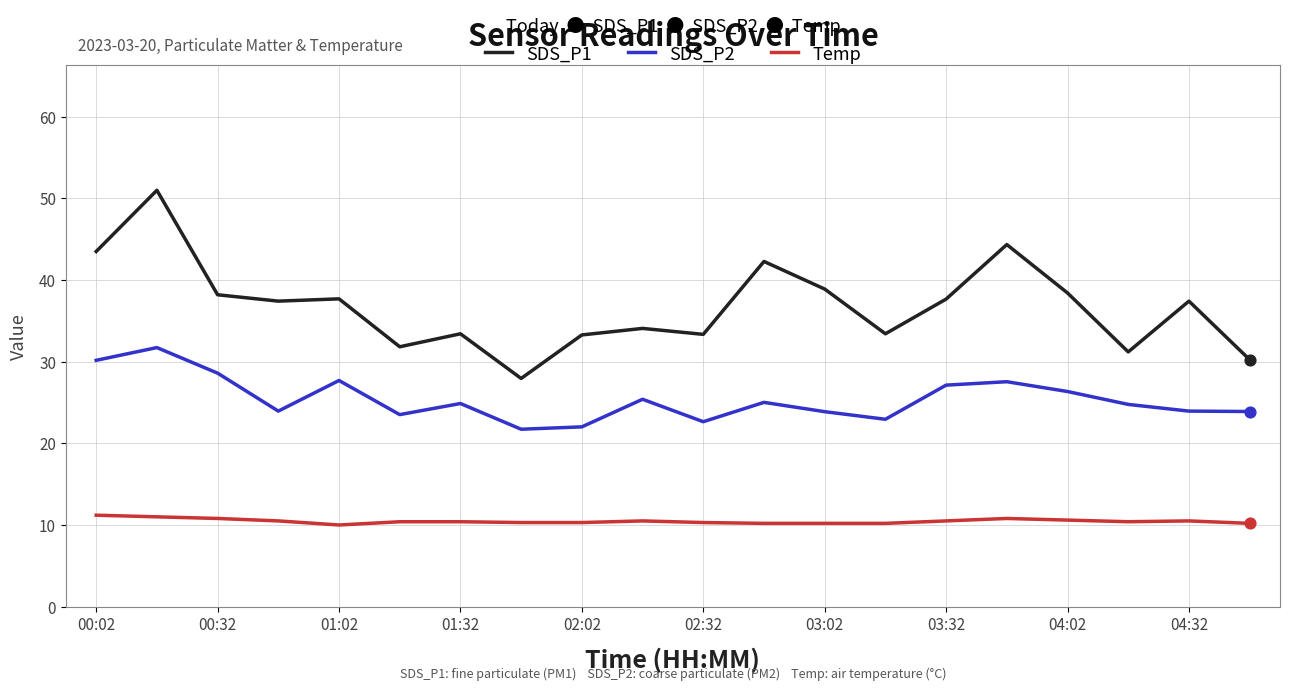

Which series has the largest range (max minus min)?

SDS_P1